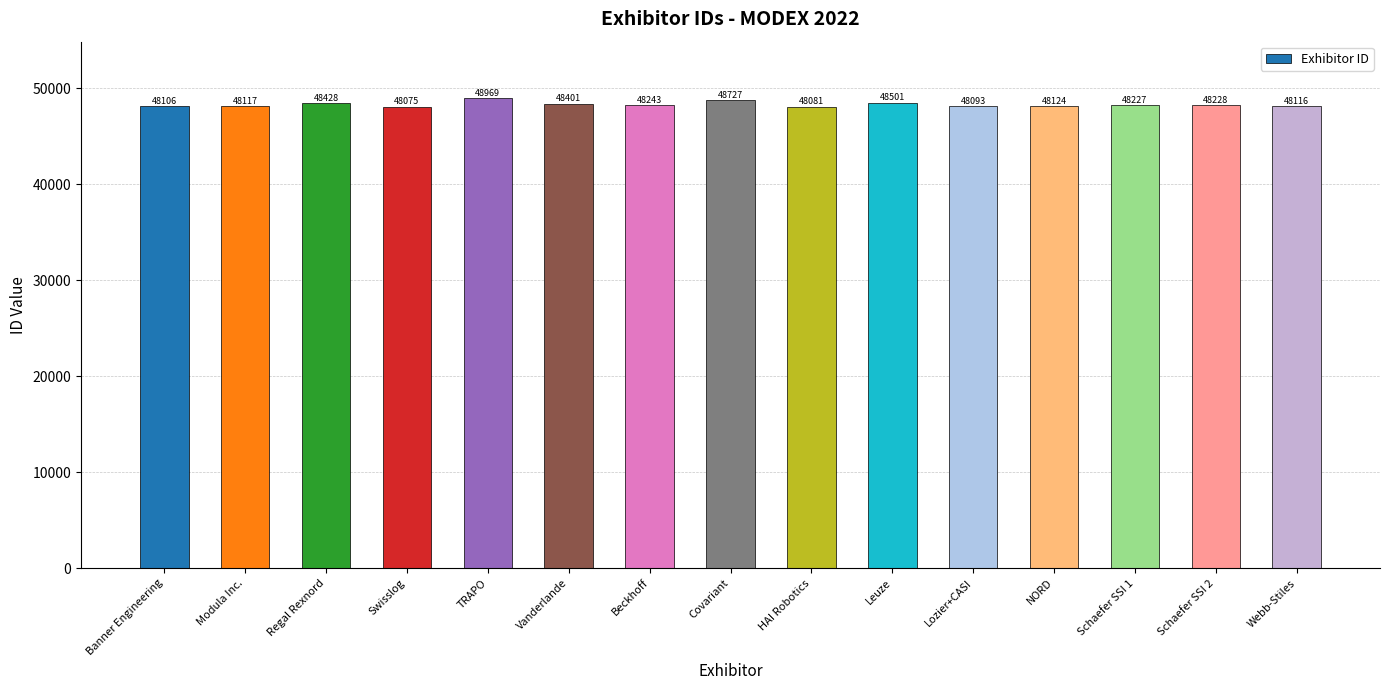

What is the difference between the values at Modula Inc. and TRAPO?

852